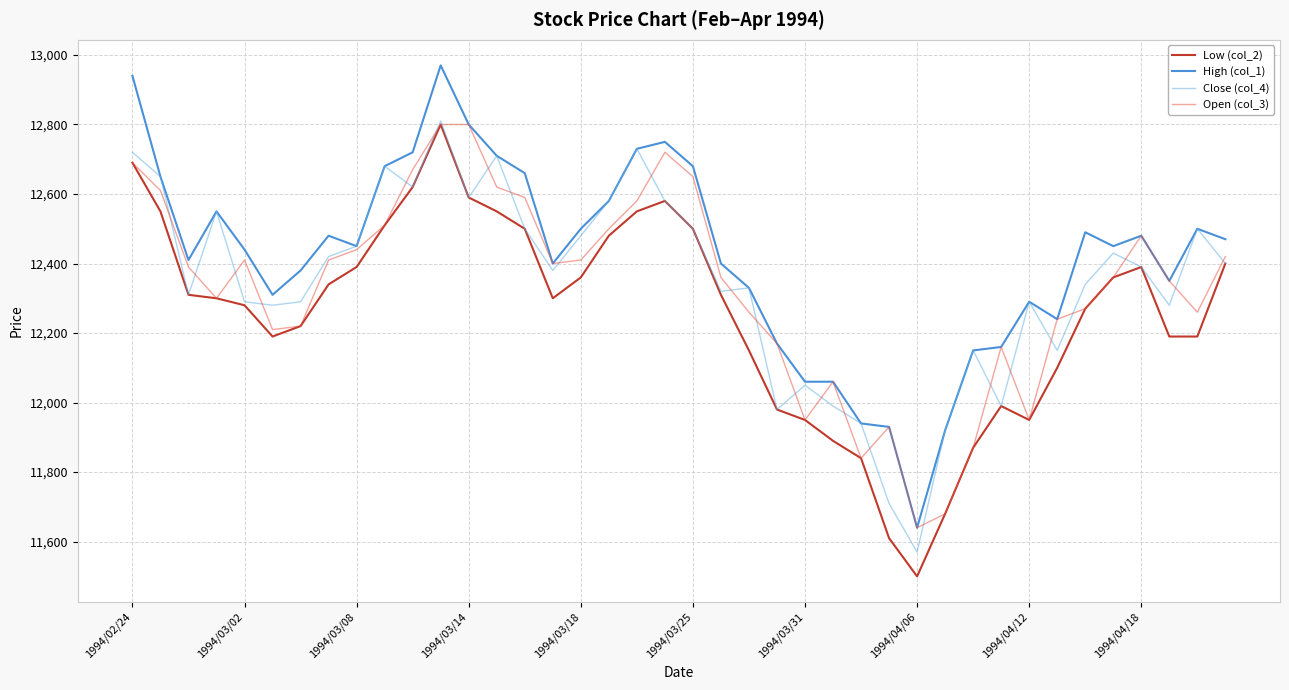

In Open (col_3), how many points are lower than both neighbors (excluding endpoints)?

8